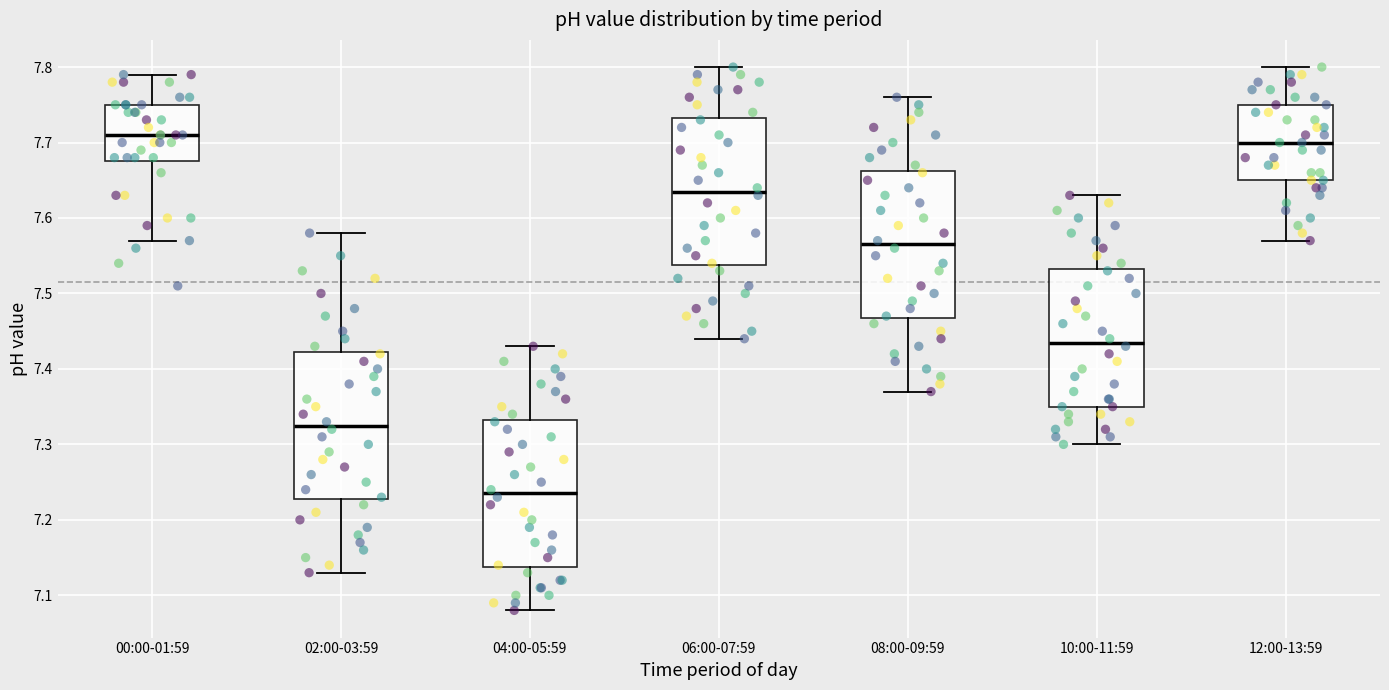

Reading left to right, read every box against the y-axis: the position of its median line, the range the box covers, and the ends of its whiskers. The values are not printed on the chart, so give them approximately, as read against the axis.

00:00-01:59: median 7.71, box 7.68 to 7.75, whiskers 7.57 to 7.79
02:00-03:59: median 7.33, box 7.23 to 7.42, whiskers 7.13 to 7.58
04:00-05:59: median 7.24, box 7.14 to 7.33, whiskers 7.08 to 7.43
06:00-07:59: median 7.64, box 7.54 to 7.73, whiskers 7.44 to 7.80
08:00-09:59: median 7.57, box 7.47 to 7.66, whiskers 7.37 to 7.76
10:00-11:59: median 7.44, box 7.35 to 7.53, whiskers 7.30 to 7.63
12:00-13:59: median 7.70, box 7.65 to 7.75, whiskers 7.57 to 7.80